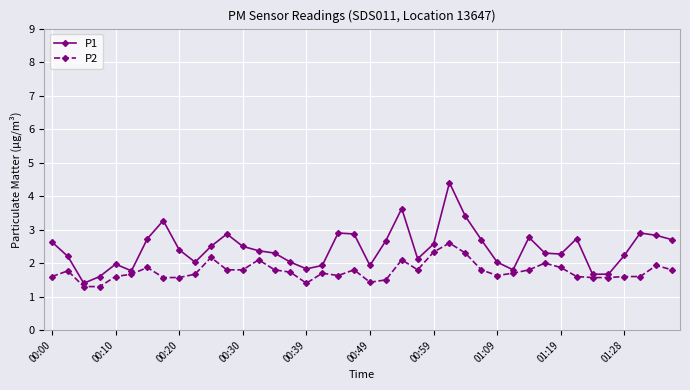

True or false: P1 has more than 0 points higher than both neighbors.

True